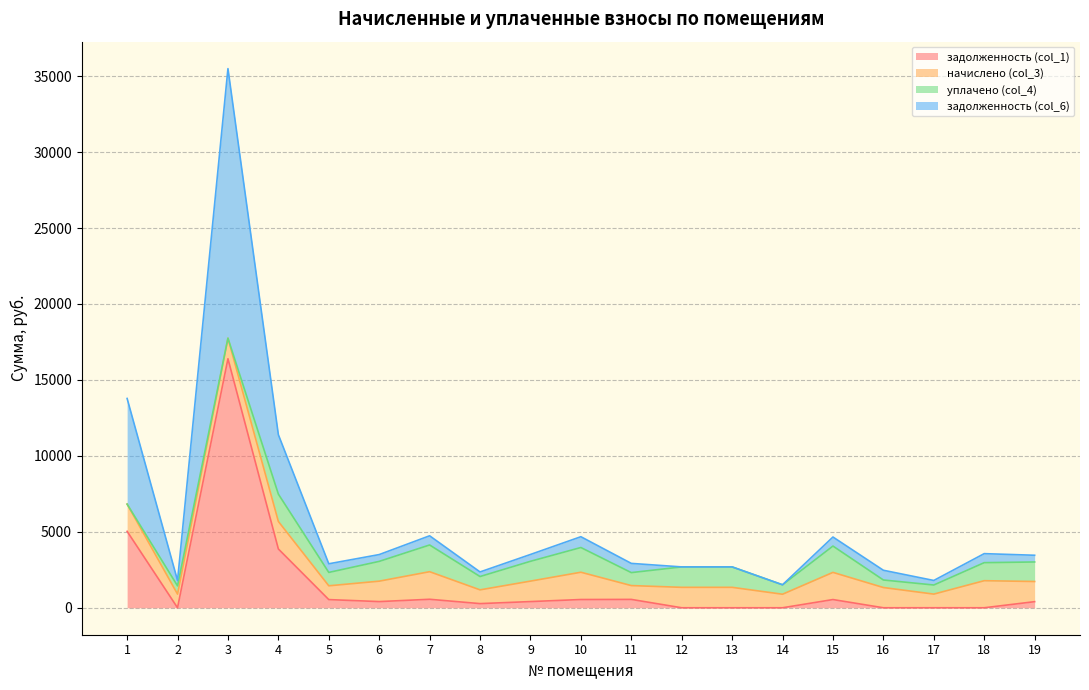

Which has a higher value, 11 or 17?

11